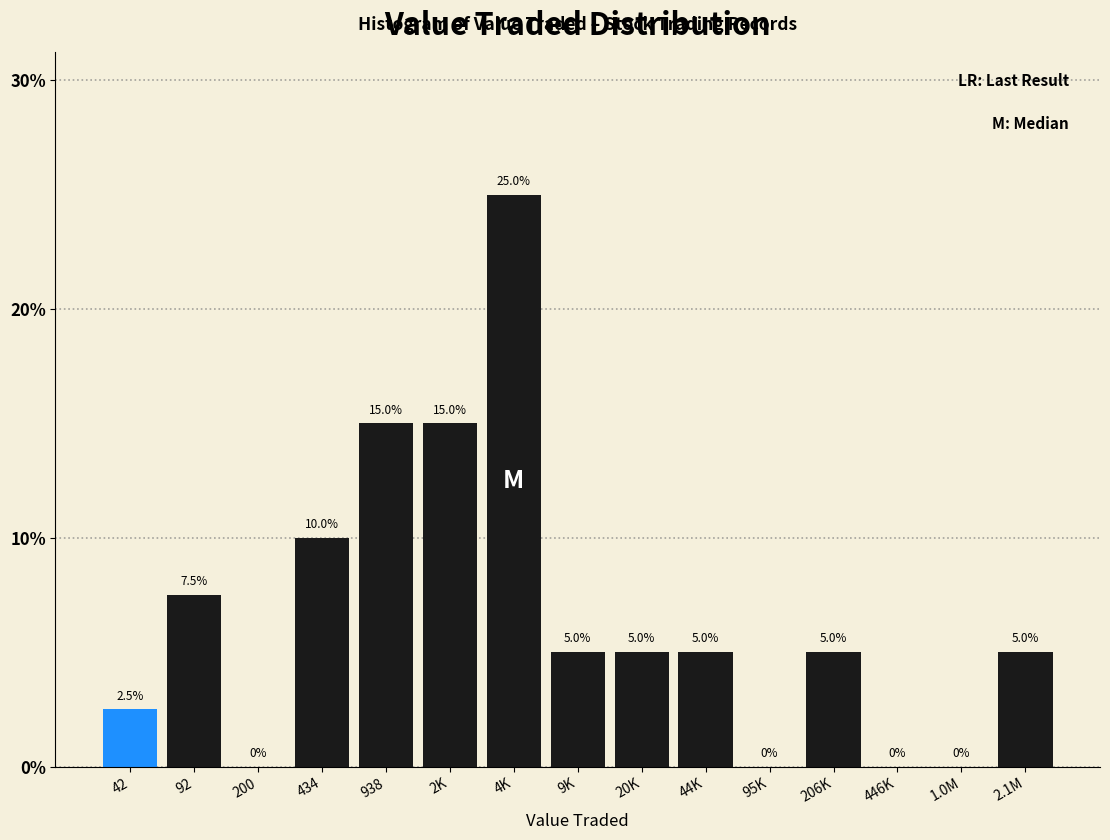

Reading left to right, transcribe all the data shown in this chart.

42=2.5	92=7.5	200=0.0	434=10.0	938=15.0	2K=15.0	4K=25.0	9K=5.0	20K=5.0	44K=5.0	95K=0.0	206K=5.0	446K=0.0	1.0M=0.0	2.1M=5.0